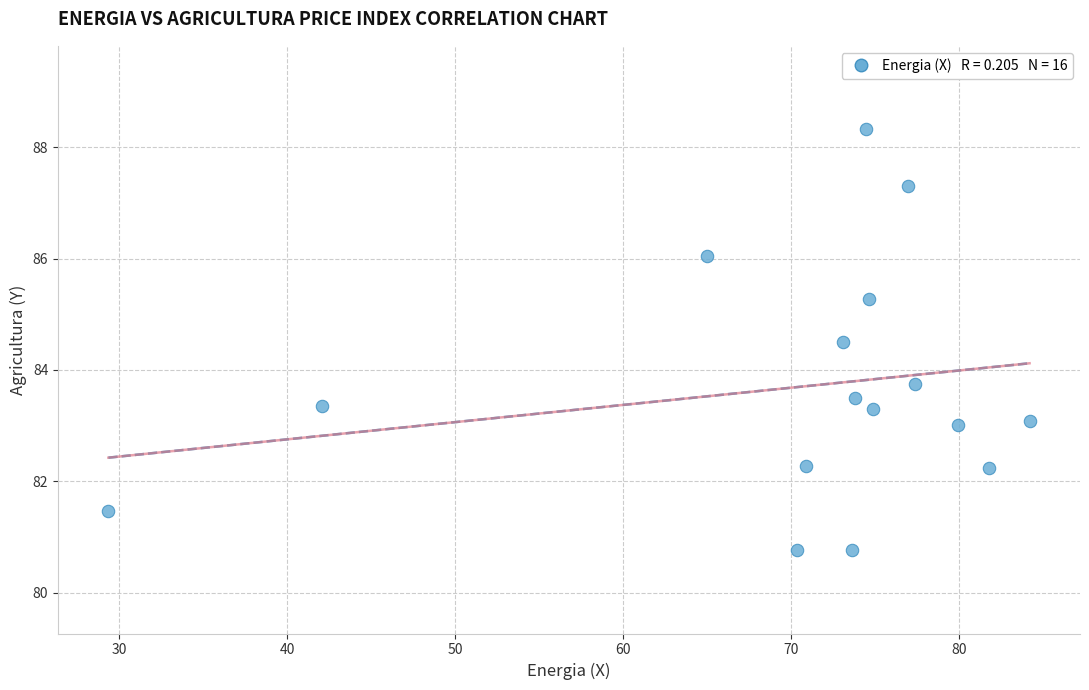

What Y value in the scatter plot is closest to 84?

83.8